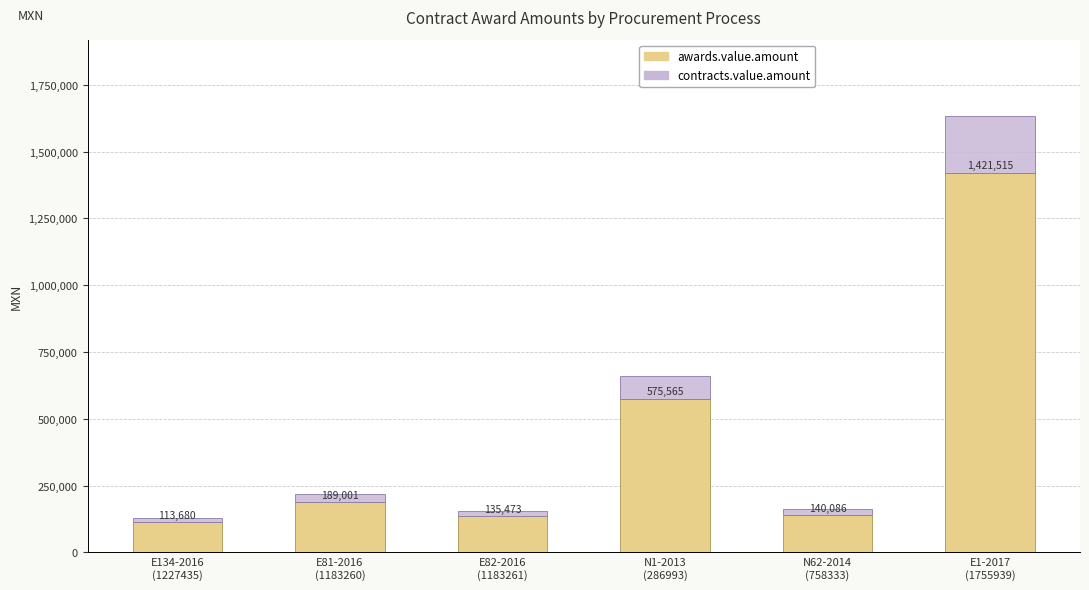

What is the difference between the maximum and minimum values in the awards.value.amount series?

1307835.0